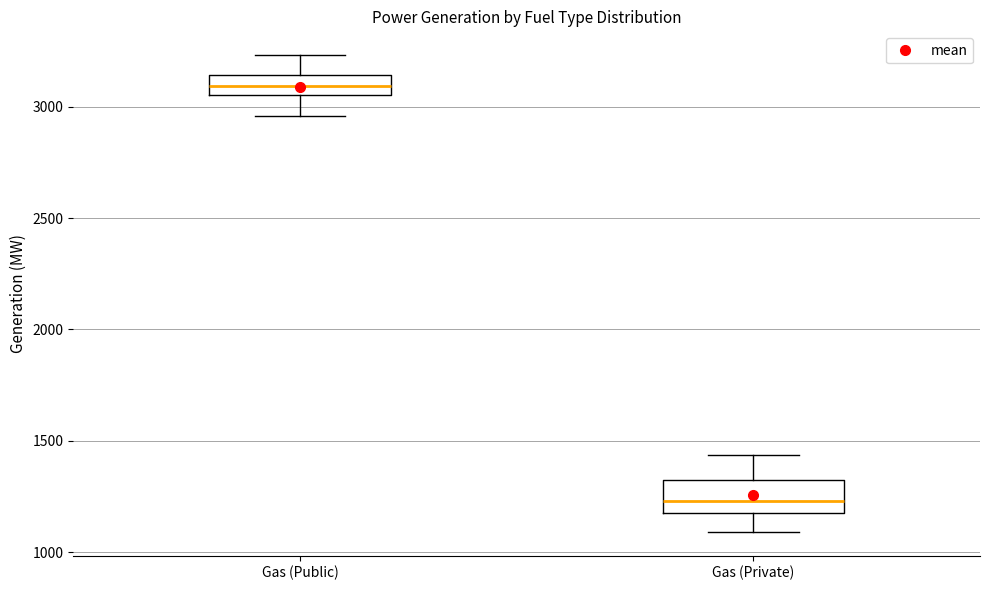

Which box is the tallest, from its lower edge to its upper edge?

Gas (Private)